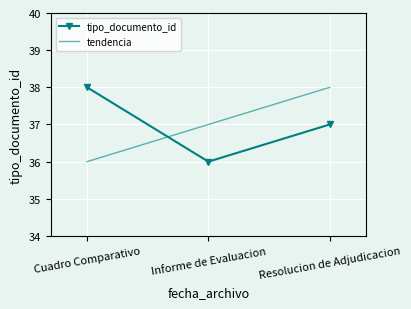

What is the smallest value displayed?

36